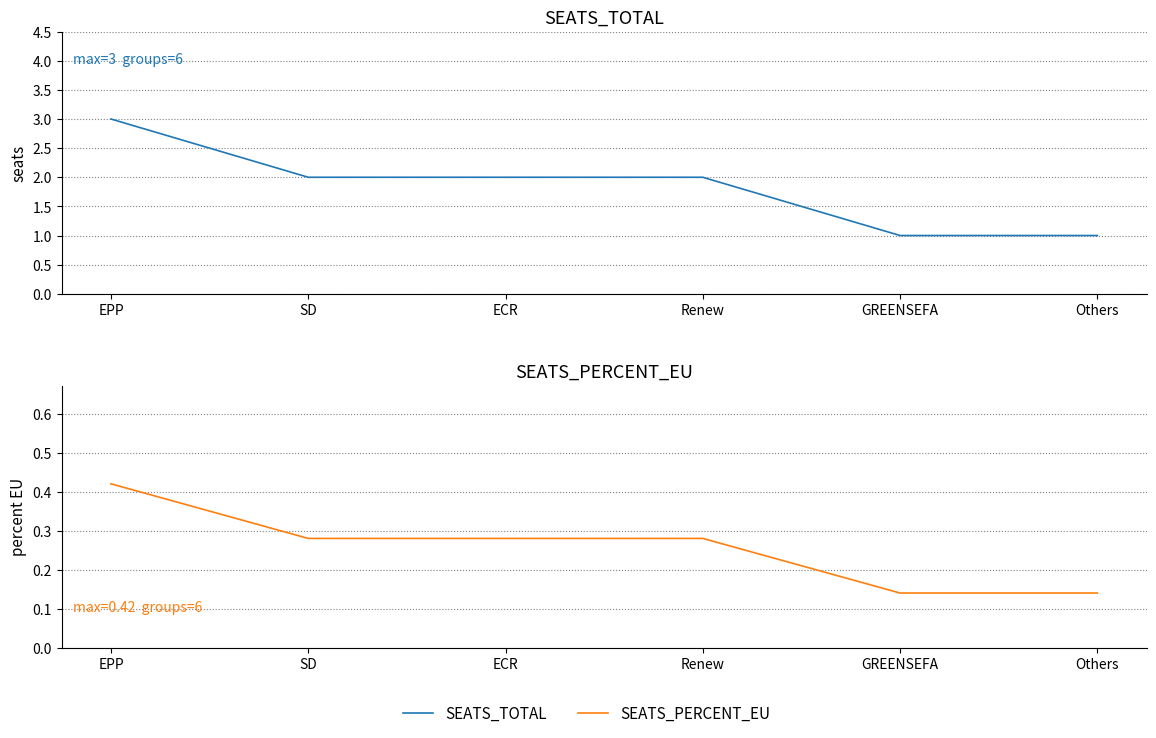

List the series in order of their peak value, lowest first.

SEATS_PERCENT_EU, SEATS_TOTAL